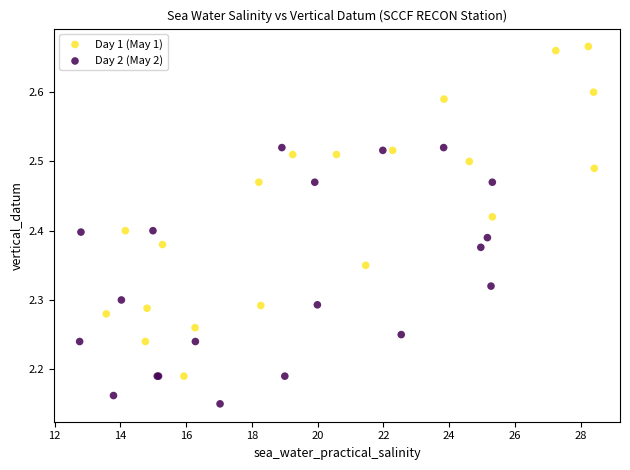

Which series reaches the maximum Y coordinate?

Day 1 (May 1)